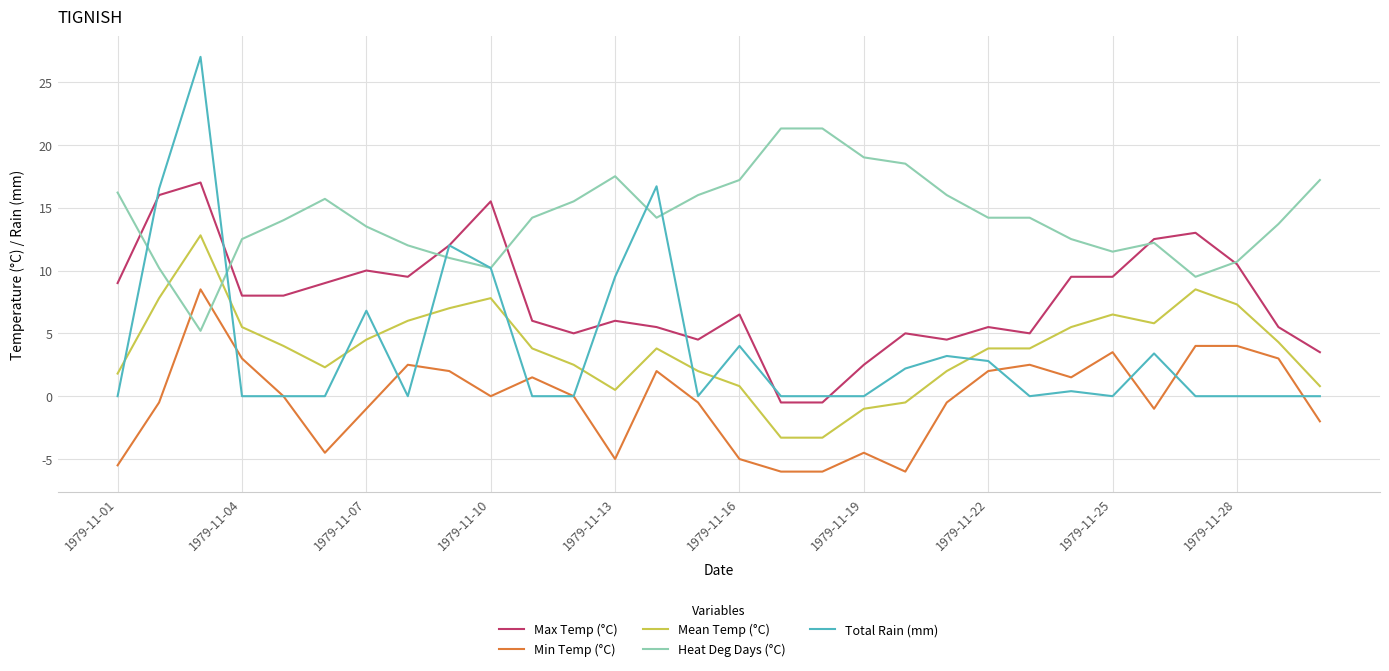

What is the minimum value for Min Temp (°C)?

-6.0